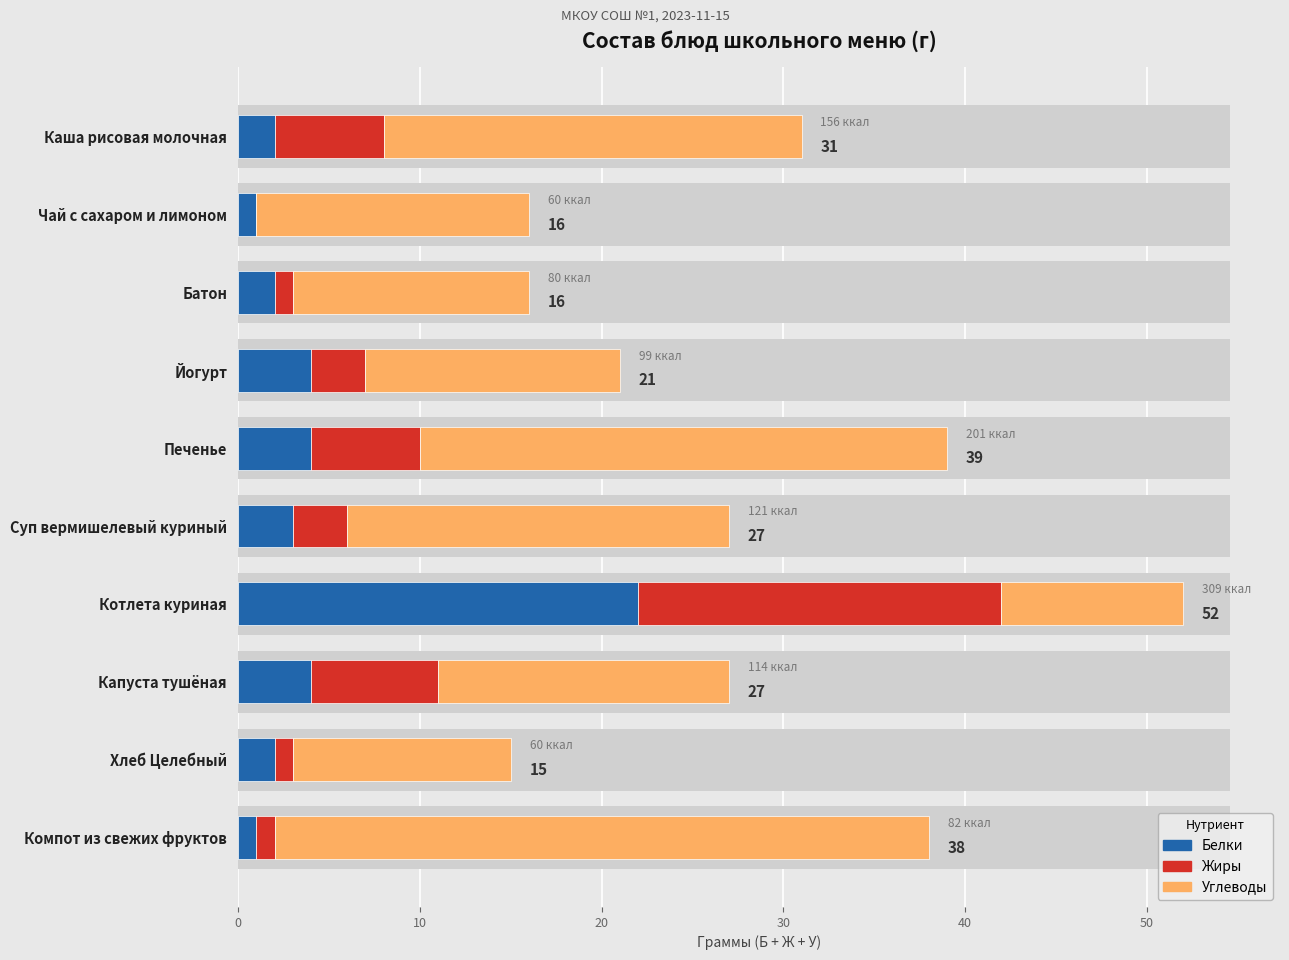

Does the chart contain stacked bars?

No